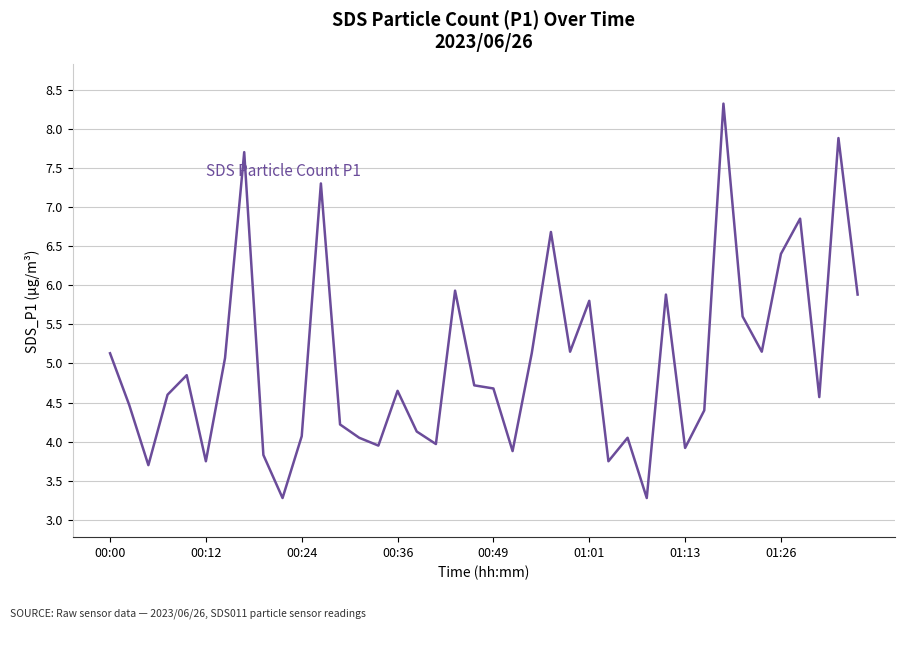

What is the smallest value displayed?

3.3